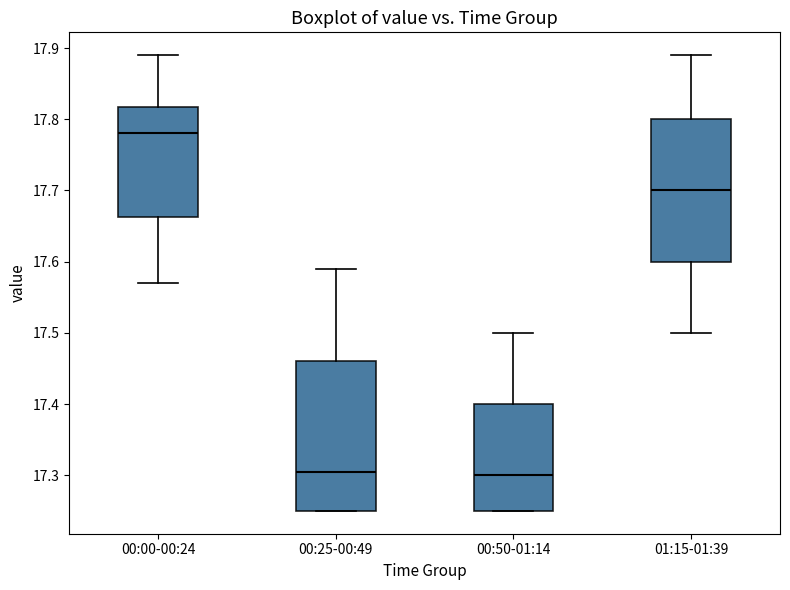

Where is the upper edge of the box for 01:15-01:39 on the y-axis? The values are not printed on the chart, so give them approximately, as read against the axis.

17.80